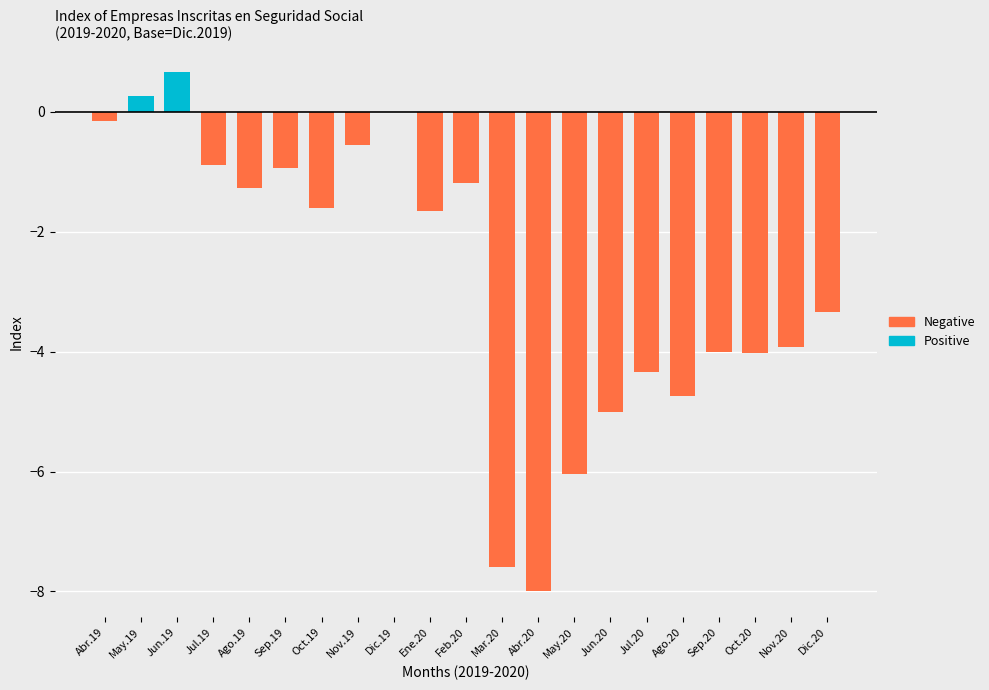

Is it true that Negative equals -1.3 at Ago.19?

True